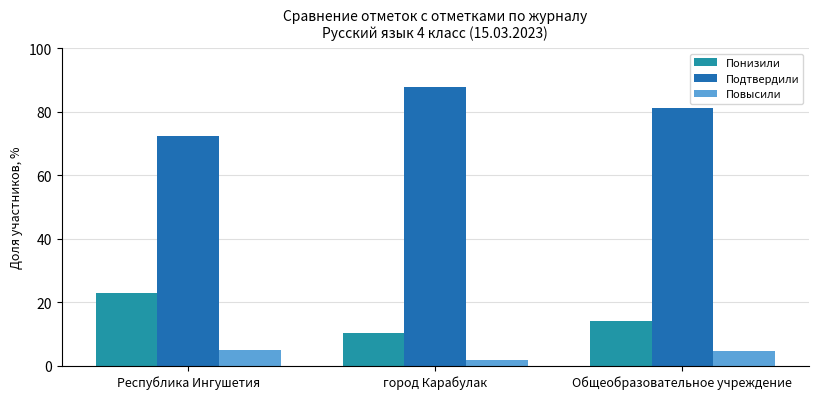

What position from the right is Республика Ингушетия?

3